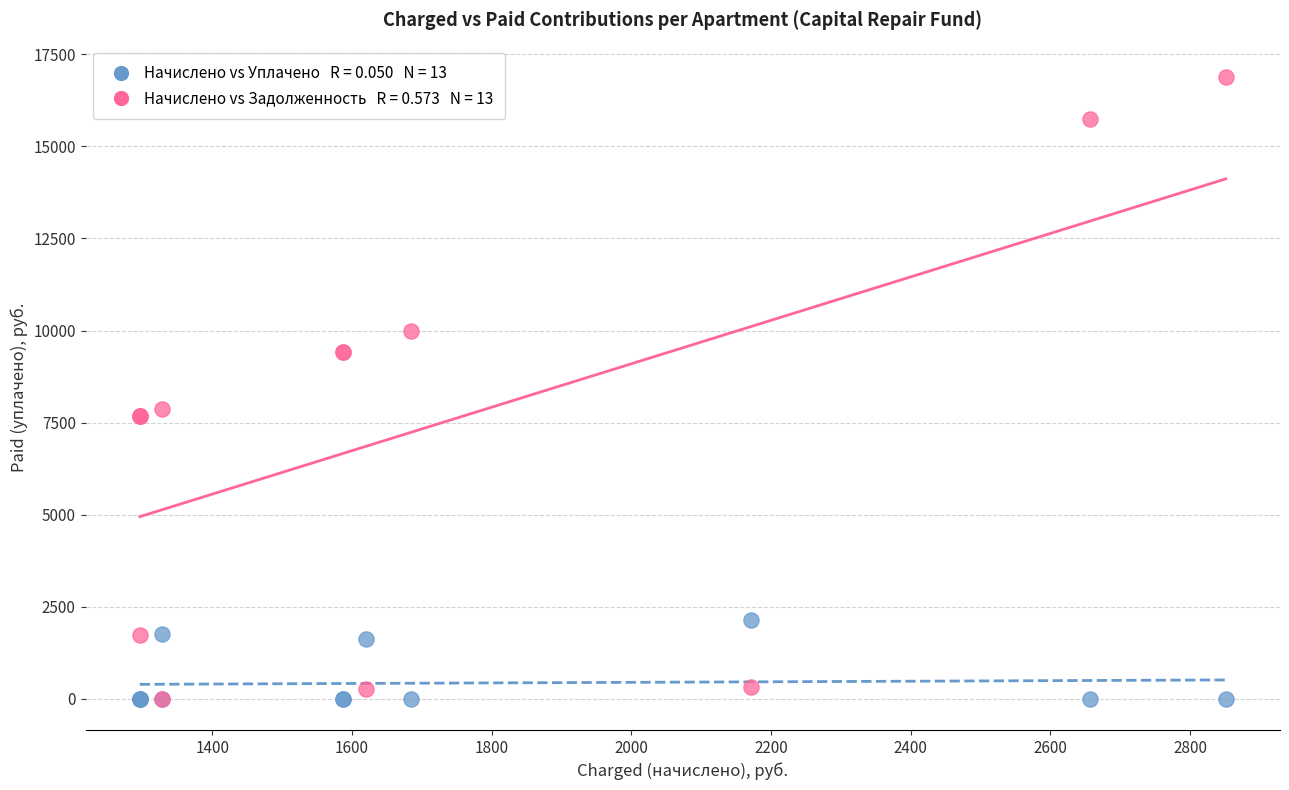

Across all series, what Y value is closest to 8448?

7872.0